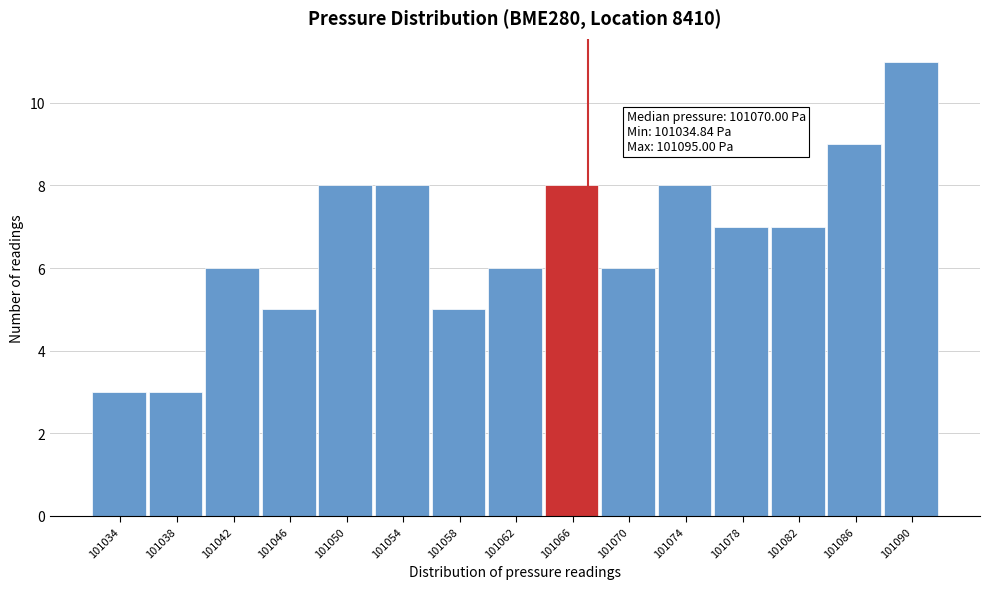

Reading left to right, list all the values displayed in this chart.

3	3	6	5	8	8	5	6	8	6	8	7	7	9	11